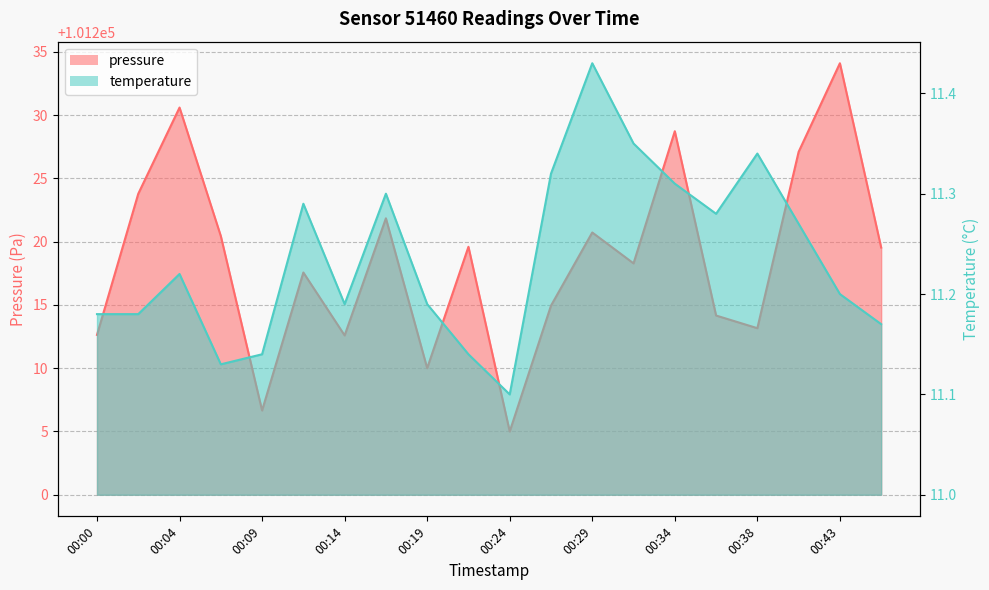

The value of pressure at 00:17 is 29308.2. True or false?

False